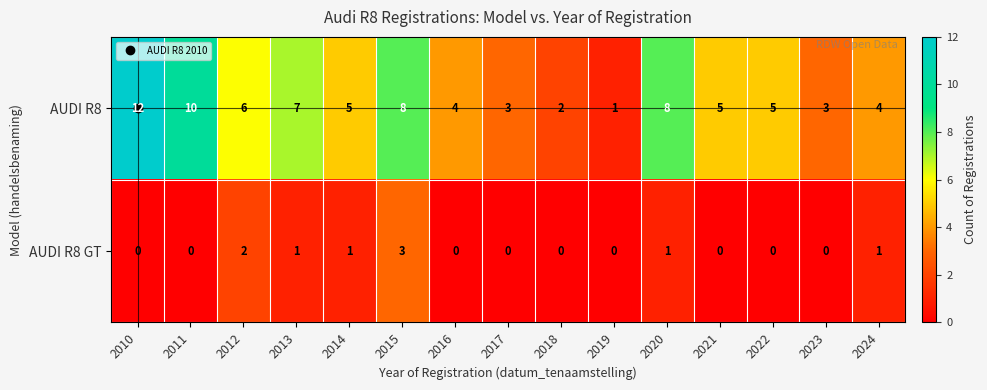

What is the spread (max minus min) of values at 2010?

12